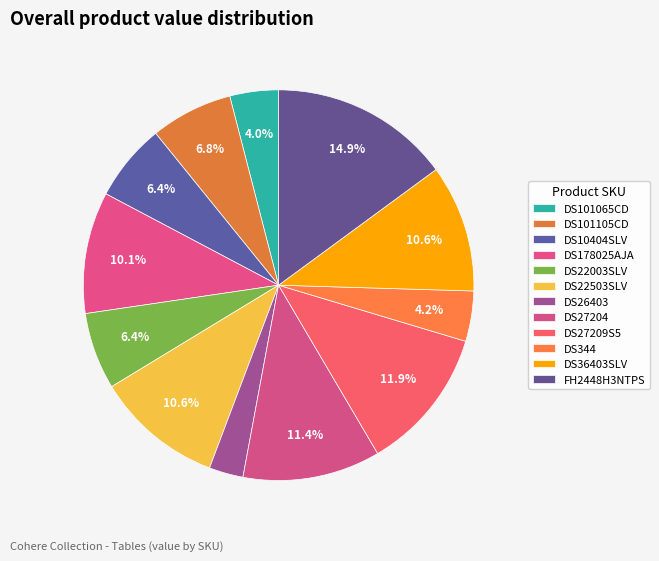

What is the change in value from DS101065CD to DS178025AJA?

+398